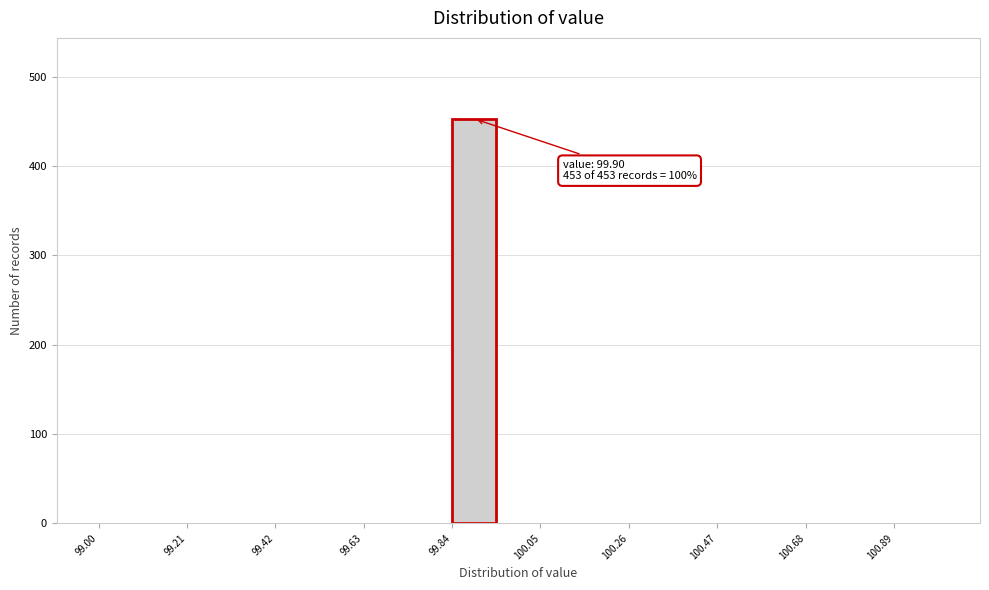

Read against the x-axis, roughly where is the centre of the tallest bar?

99.90